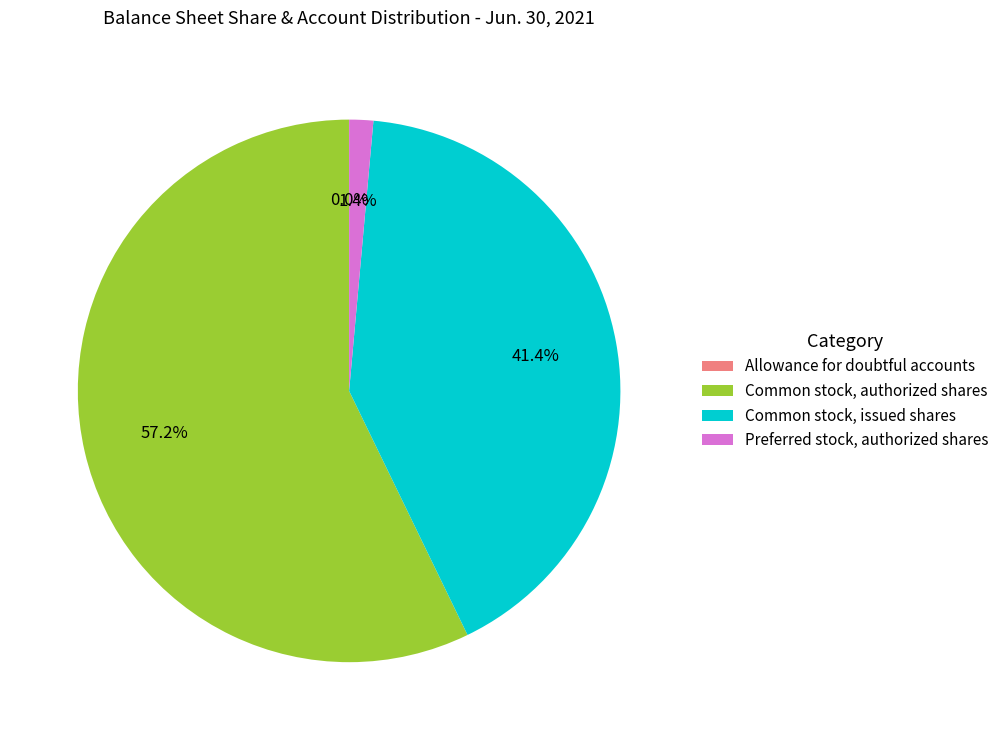

What portion of the pie excludes Common stock, authorized shares?

42.8%